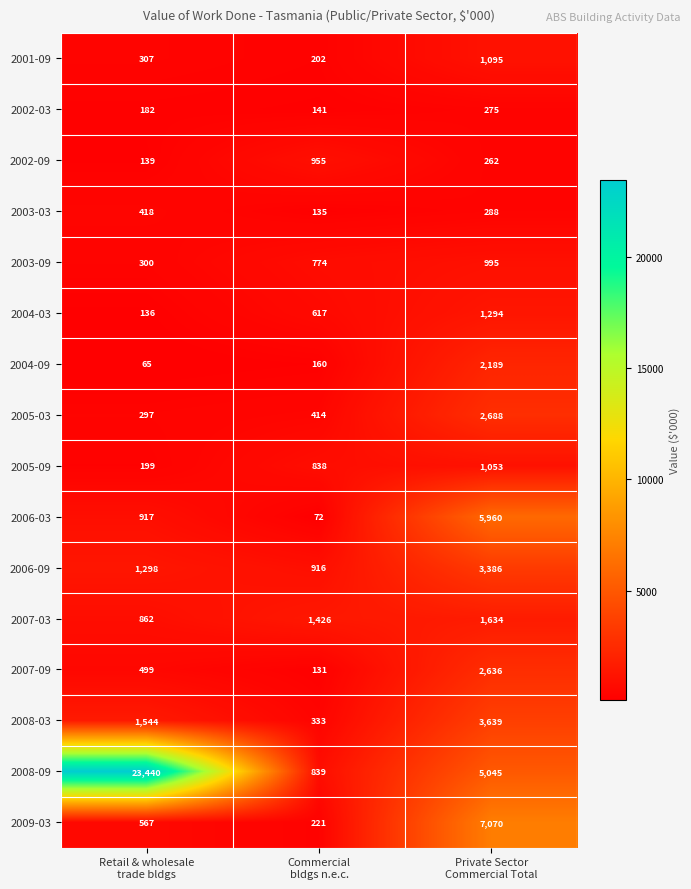

Count the 2006-03 values in the range 72 to 5960.

3